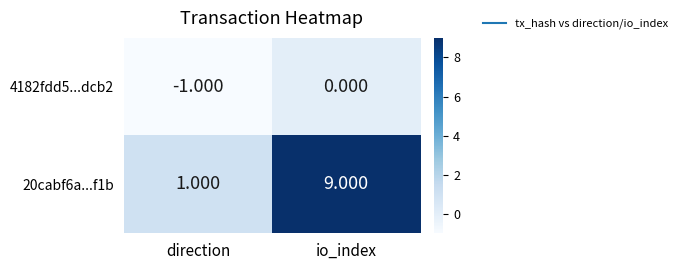

At which category does the chart reach its minimum across all series?

direction